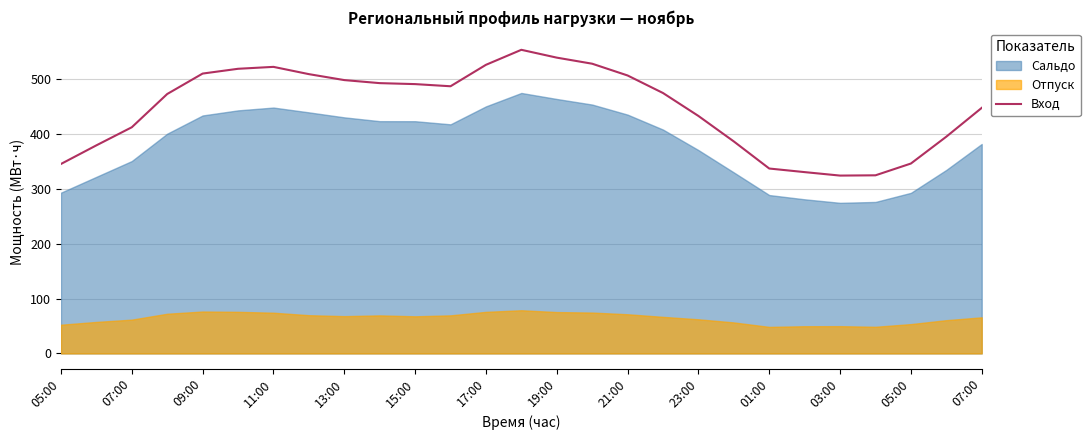

The value at 11:00 is 791.7. True or false?

False